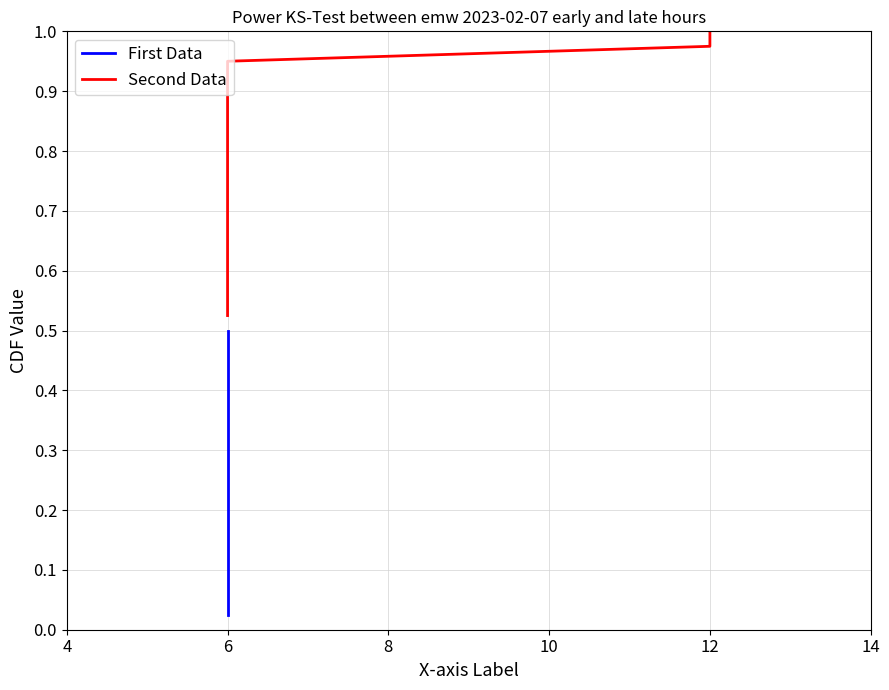

Which series has the largest total across all categories?

Second Data